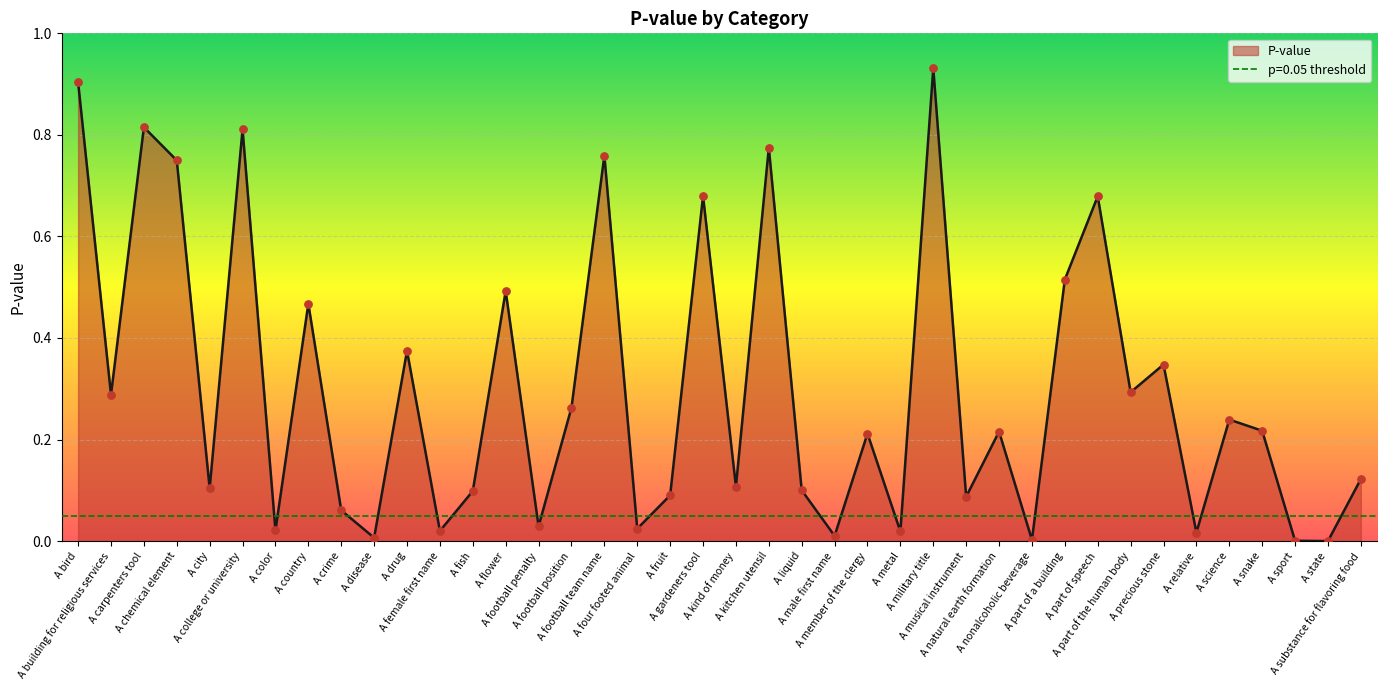

What is the change in value from A flower to A football position?

-0.2